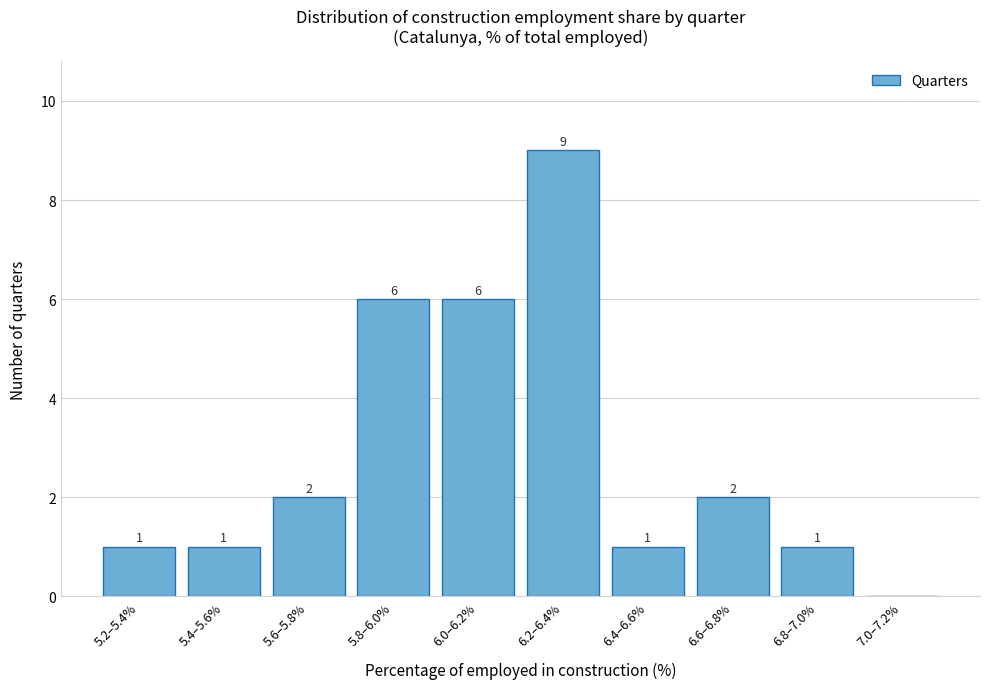

Reading right to left, what are all the values shown in this chart?

7.0–7.2%=0	6.8–7.0%=1	6.6–6.8%=2	6.4–6.6%=1	6.2–6.4%=9	6.0–6.2%=6	5.8–6.0%=6	5.6–5.8%=2	5.4–5.6%=1	5.2–5.4%=1